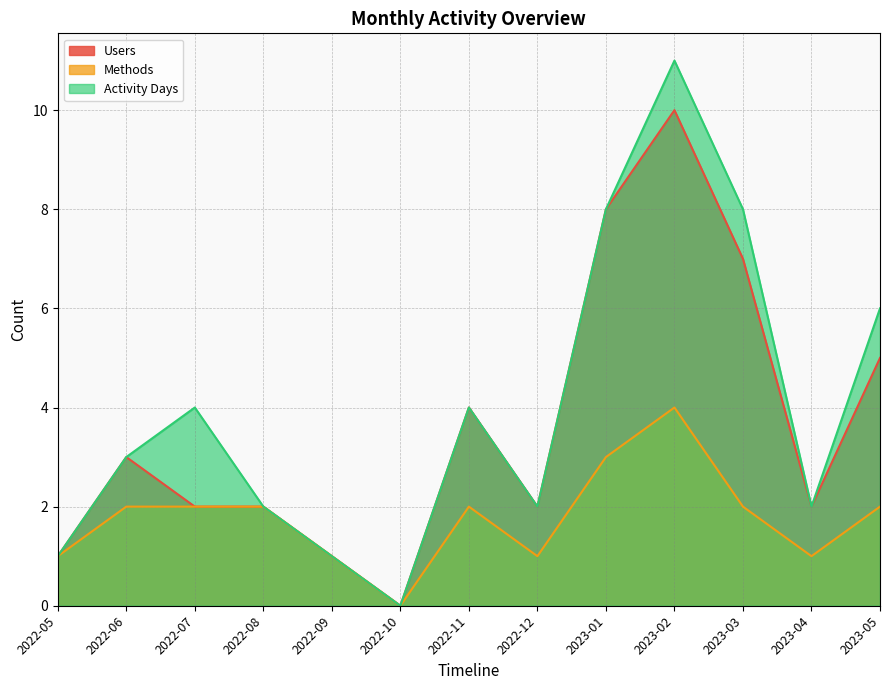

At which category is the sum across all series the highest?

2023-02